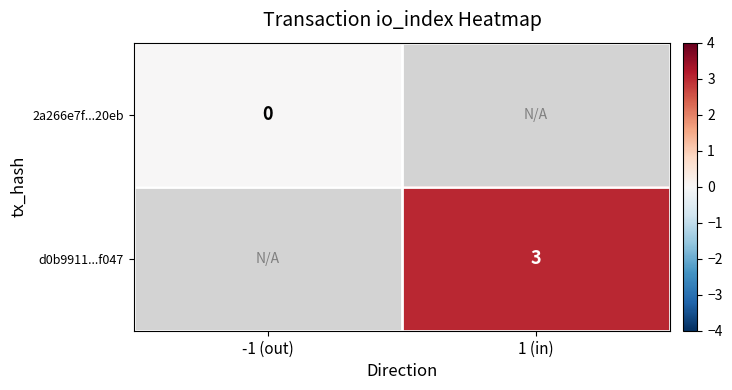

True or false: d0b9911...f047 has a value of 3 at 1 (in).

True